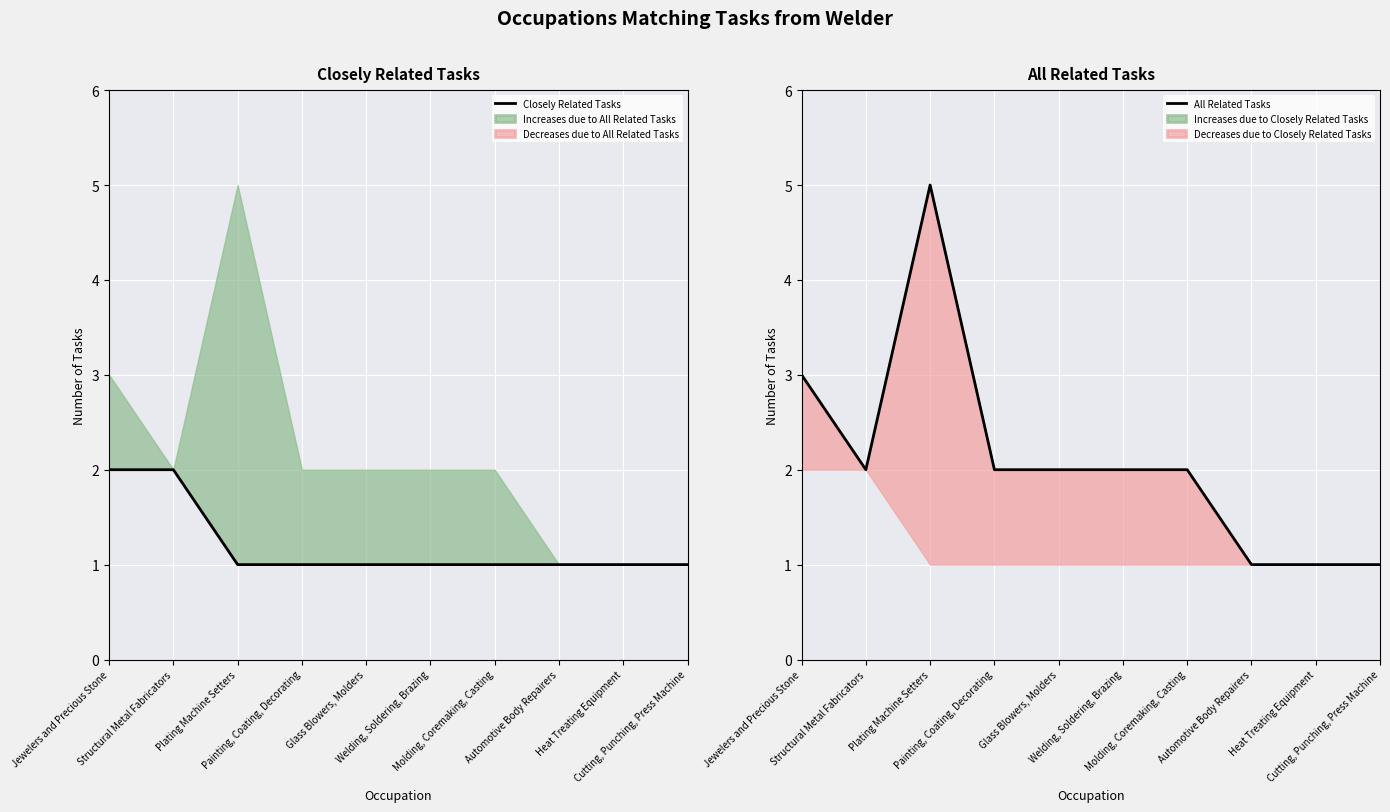

Rank the series by their maximum value, from lowest to highest.

Closely Related Tasks, All Related Tasks